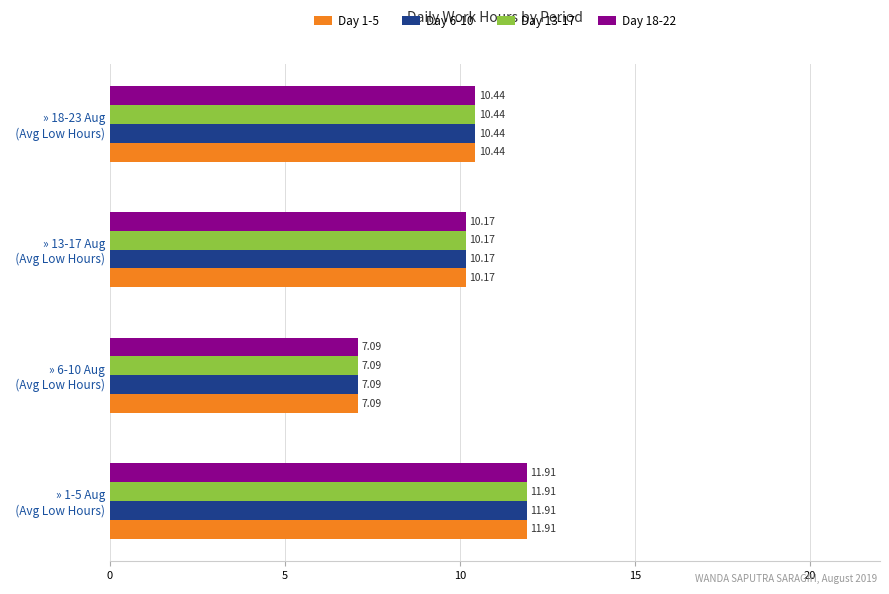

What is the difference between the maximum and second lowest values in the Day 18-22 series?

1.7